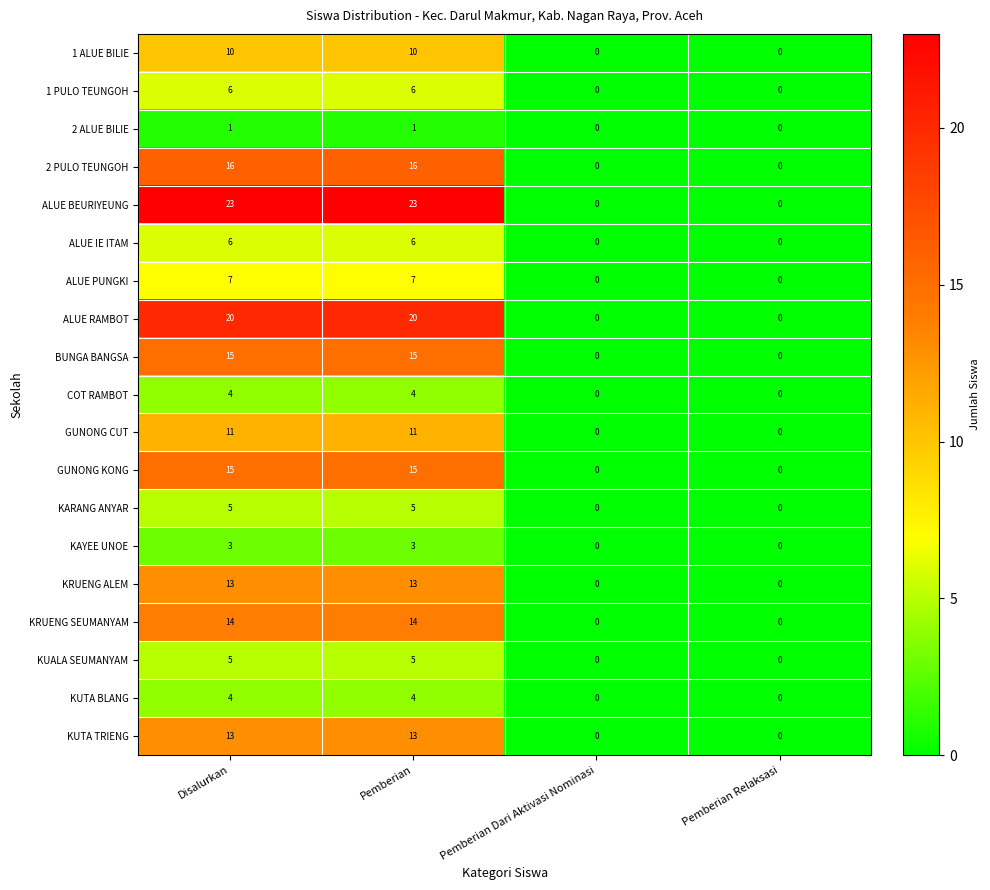

What is the sum of all BUNGA BANGSA values?

30